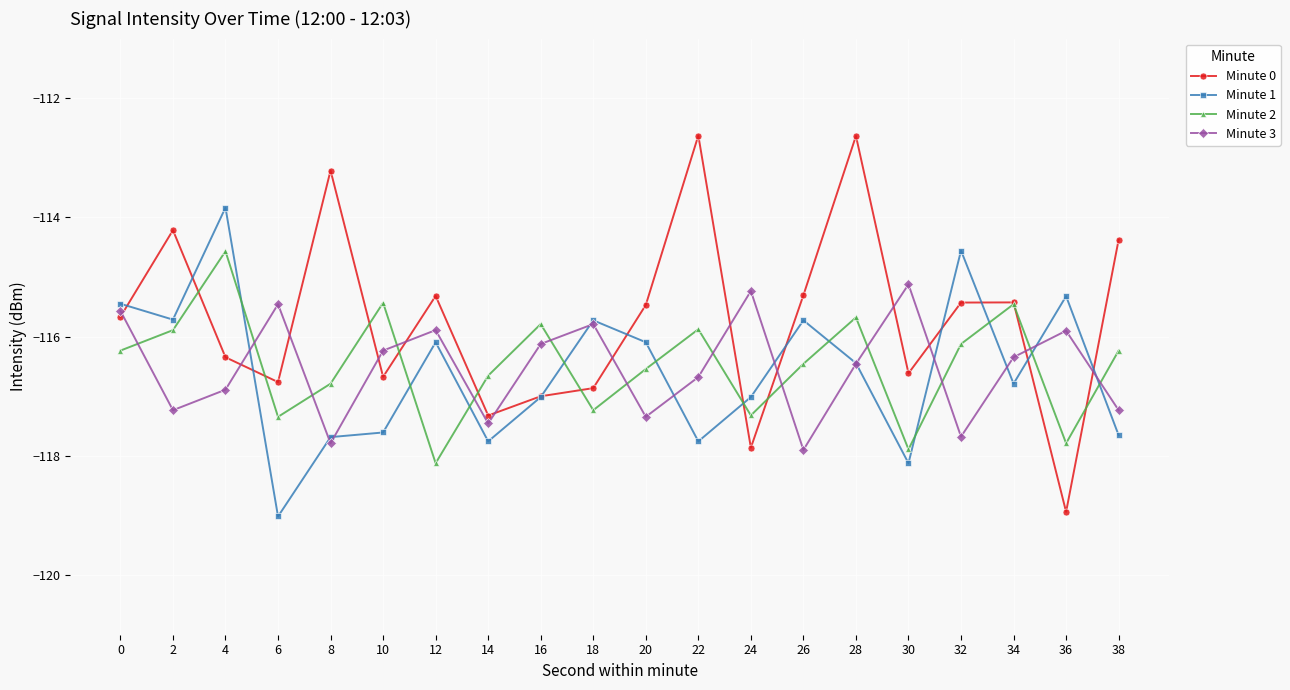

What is the value of the Minute 2 point at the 5th from the left?

-116.8